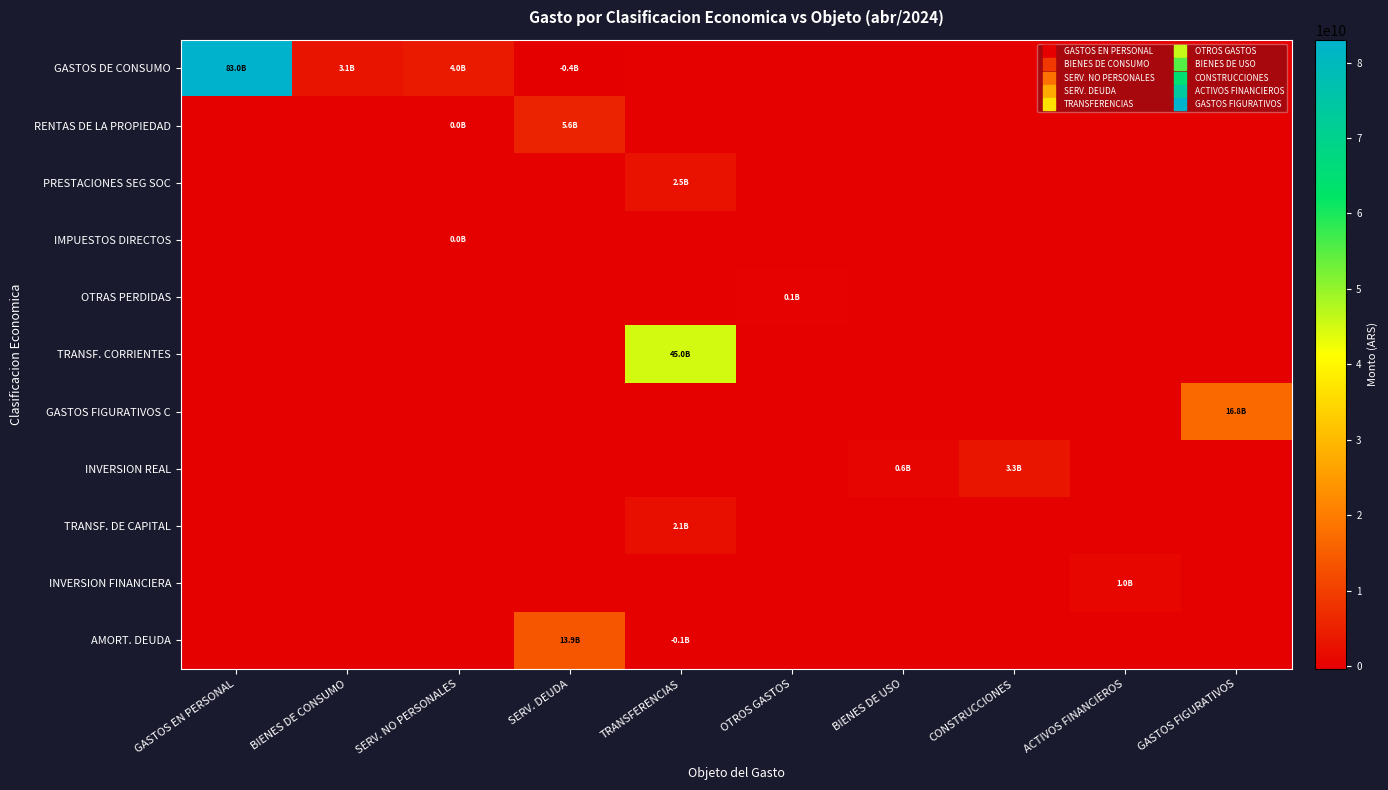

What is the total value across all series at TRANSFERENCIAS?

49574700568.9